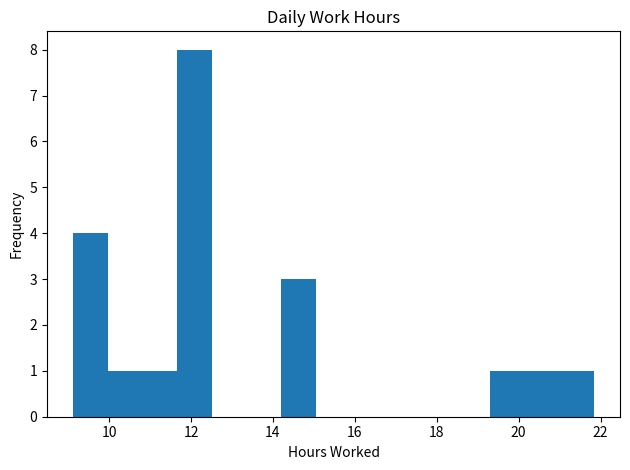

How tall is the bar that spans 10.8 to 11.6 on the x-axis? Neither the bar edges nor the heights are printed on the chart, so give them approximately, as read against the axes.

1